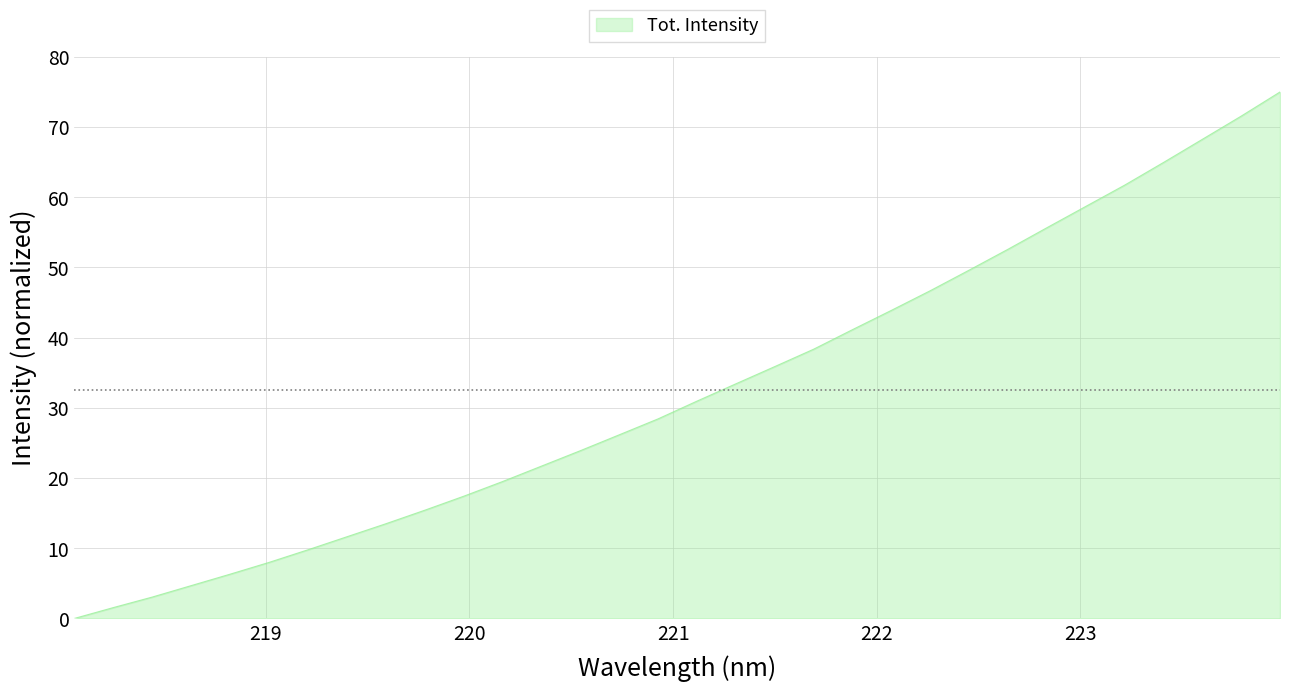

What is the maximum value shown in the chart?

75.0